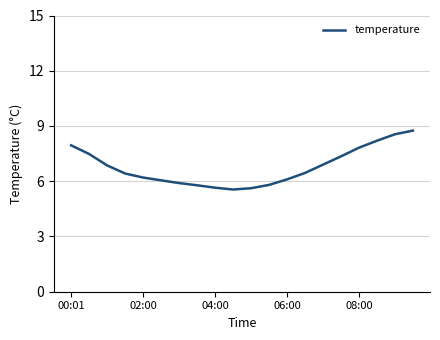

What is the maximum value shown in the chart?

8.8